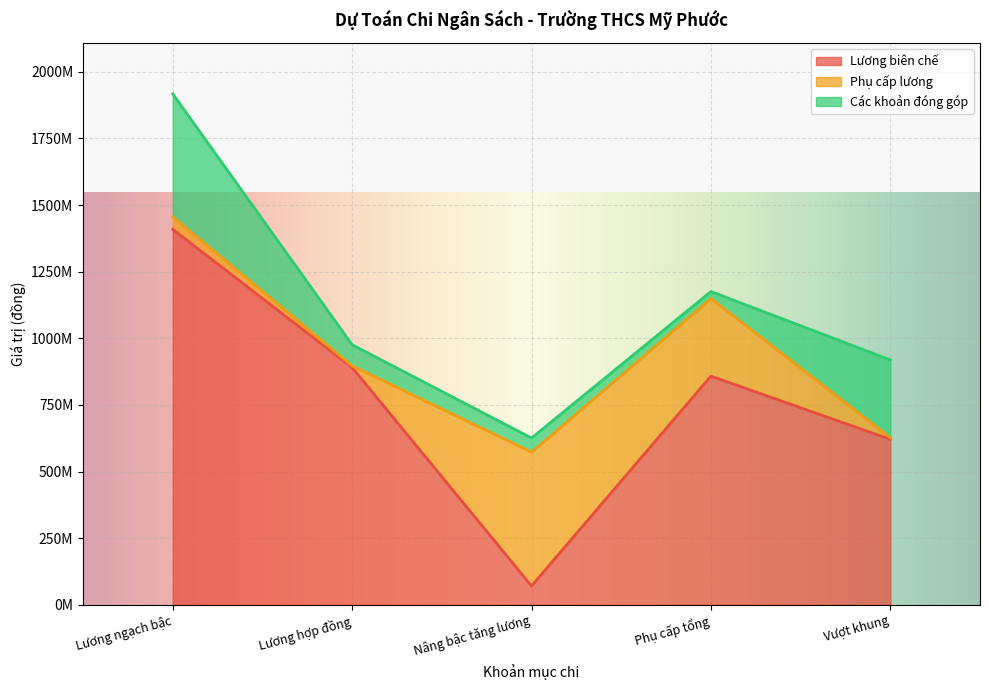

What value does the Phụ cấp lương series have at Lương hợp đồng?

6240000